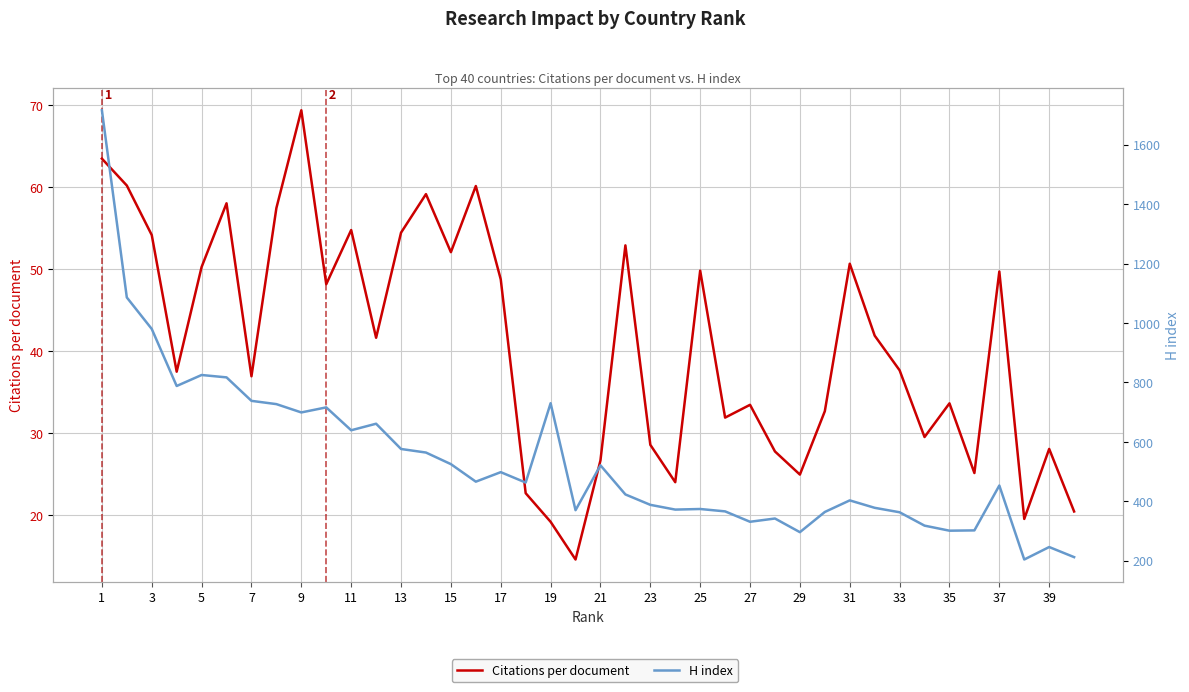

What is the value of the Citations per document point at the 7th from the left?

36.9